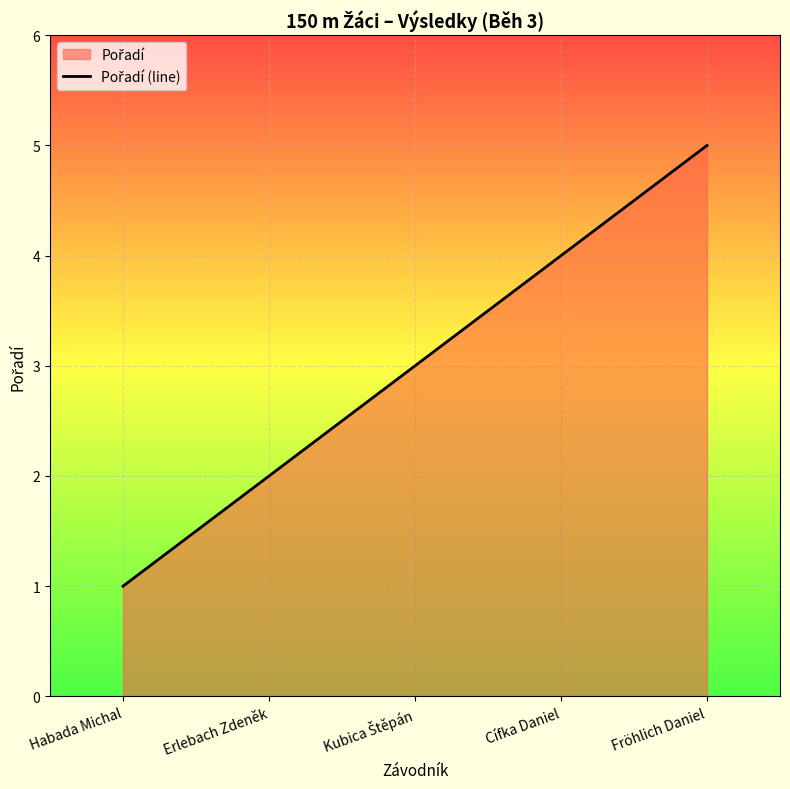

Which label corresponds to the largest value in the chart?

Fröhlich Daniel